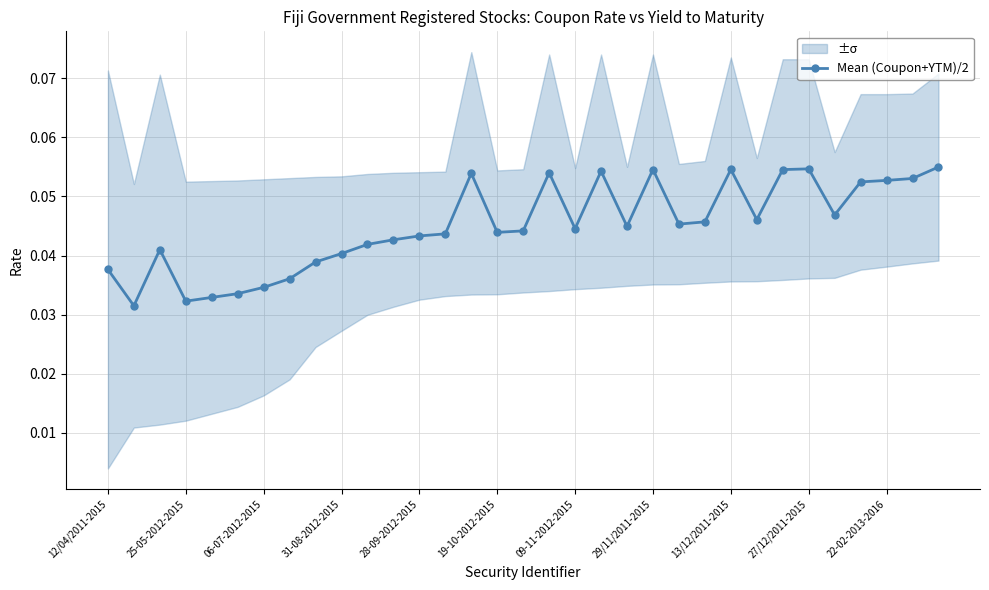

Is this an area chart (filled region under the line)?

No